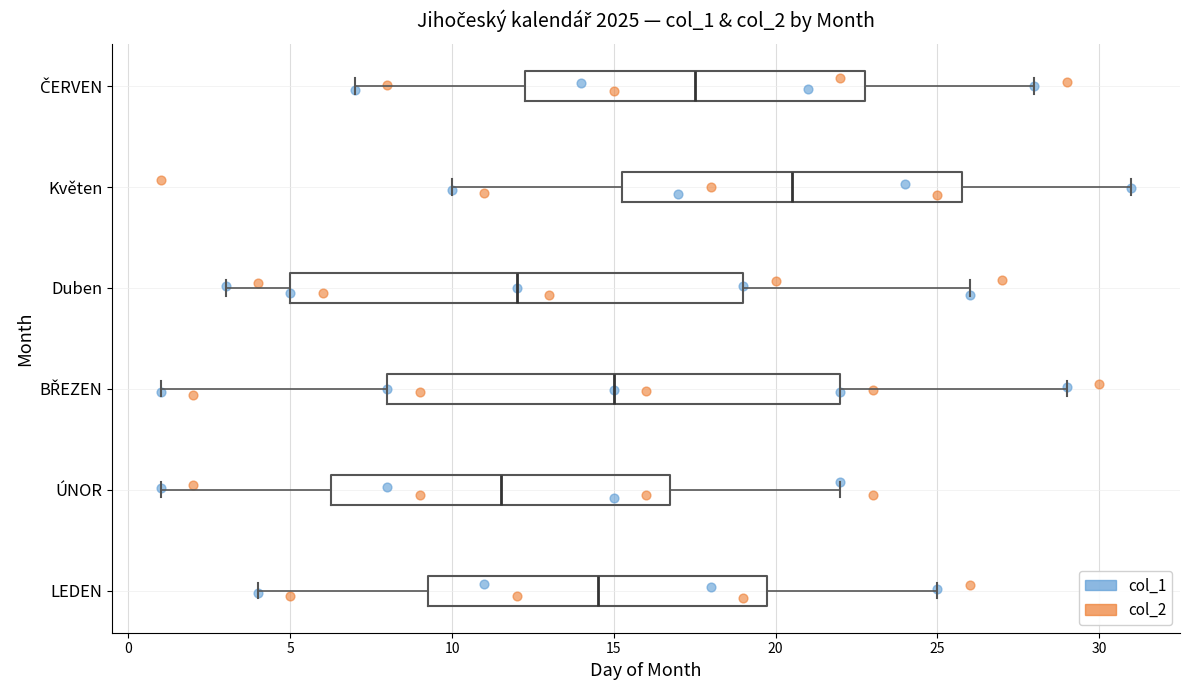

Reading bottom to top, transcribe this box plot: for each box, give where its median line is, the range the box spans, and where its two whiskers end, as read against the x-axis. The values are not printed on the chart, so give them approximately, as read against the axis.

LEDEN: median 14.5, box 9.5 to 20.0, whiskers 4.0 to 25.0
ÚNOR: median 11.5, box 6.5 to 17.0, whiskers 1.0 to 22.0
BŘEZEN: median 15.0, box 8.0 to 22.0, whiskers 1.0 to 29.0
Duben: median 12.0, box 5.0 to 19.0, whiskers 3.0 to 26.0
Květen: median 20.5, box 15.5 to 26.0, whiskers 10.0 to 31.0
ČERVEN: median 17.5, box 12.5 to 23.0, whiskers 7.0 to 28.0